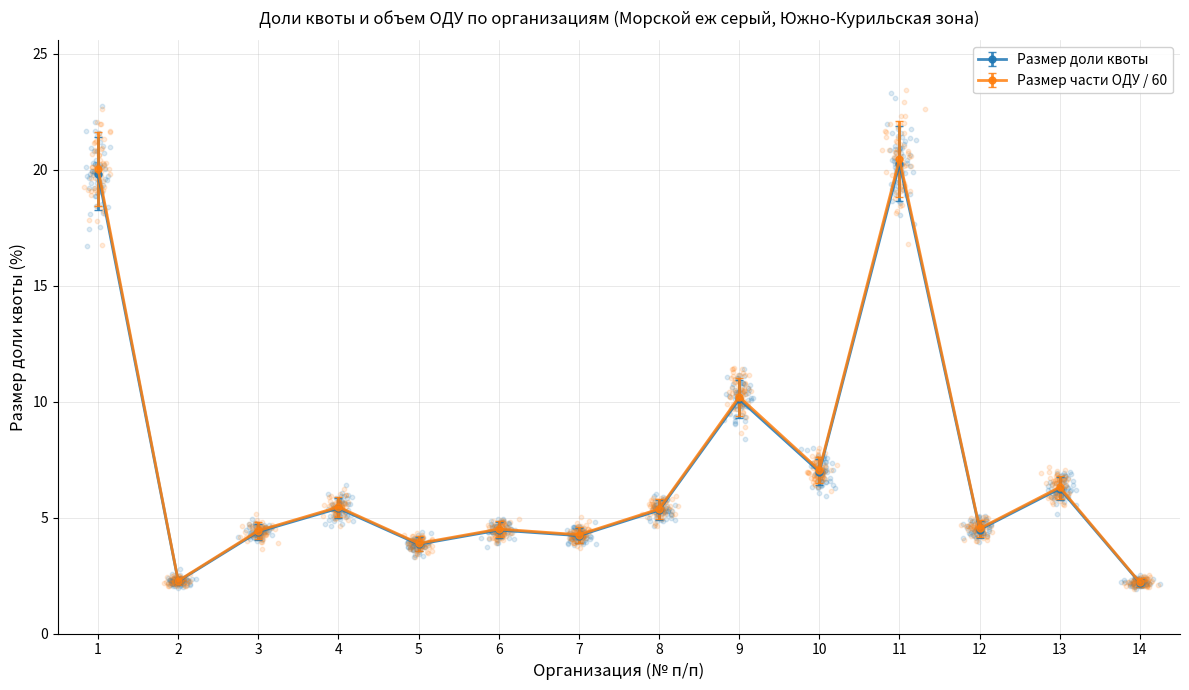

Which series has the largest Y range (max minus min)?

Размер части ОДУ (пром.)